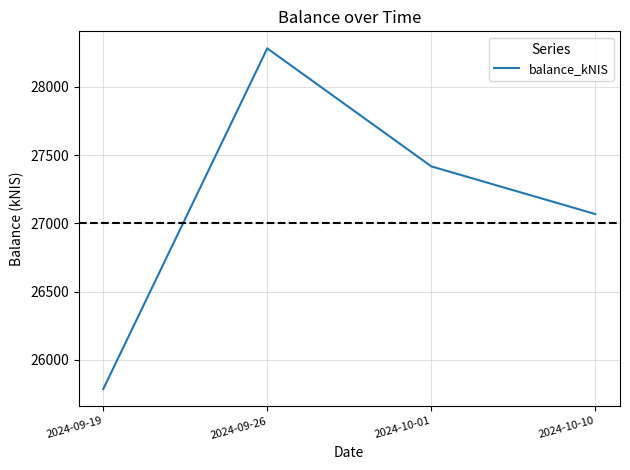

At which label is the value closest to 27033?

2024-10-10